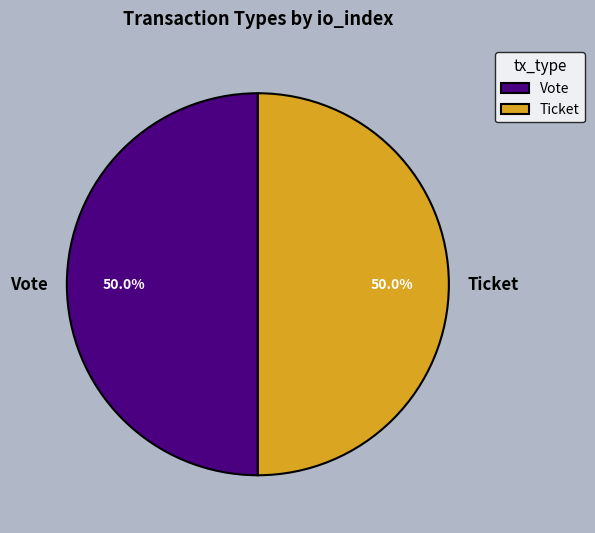

How much of the chart is everything except Ticket?

50.0%